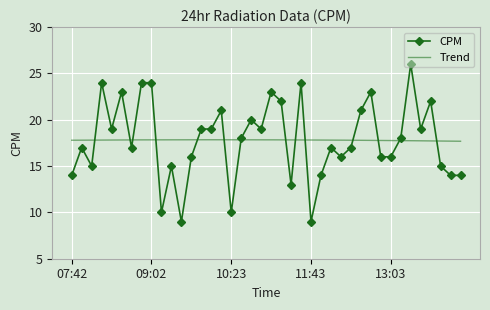

What is the maximum value shown in the chart?

26